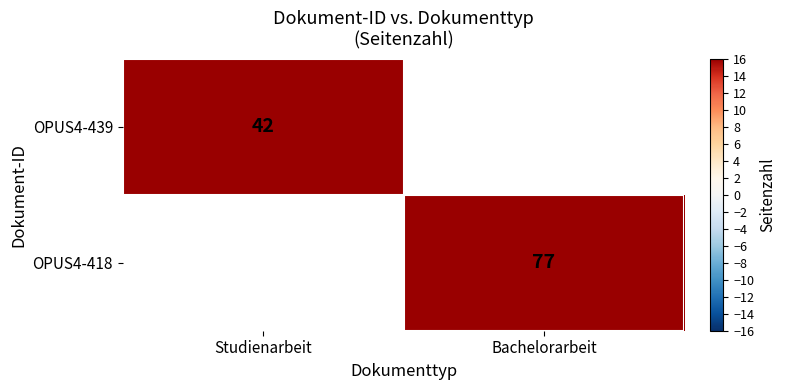

Is it true that OPUS4-439 equals 60 at Studienarbeit?

False